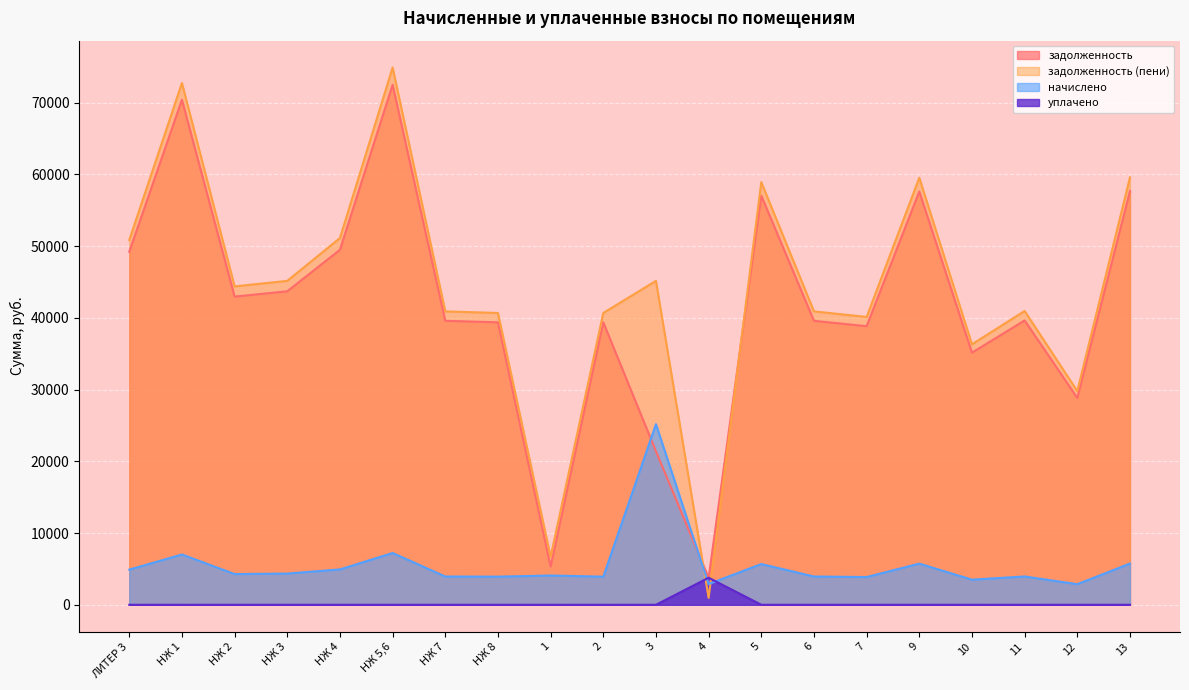

How many lines are shown in the chart?

4